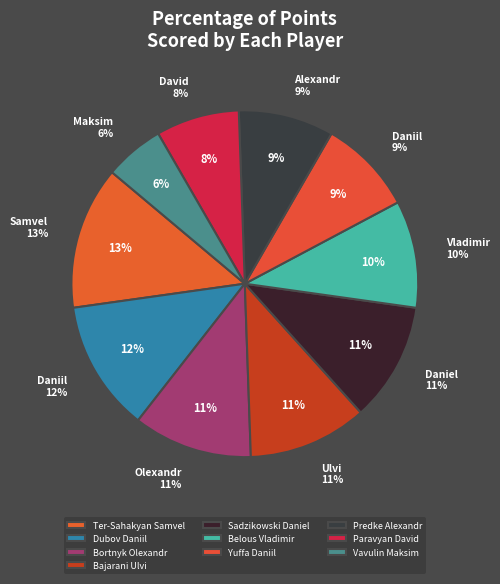

What percentage is NOT represented by Dubov Daniil?

87.8%